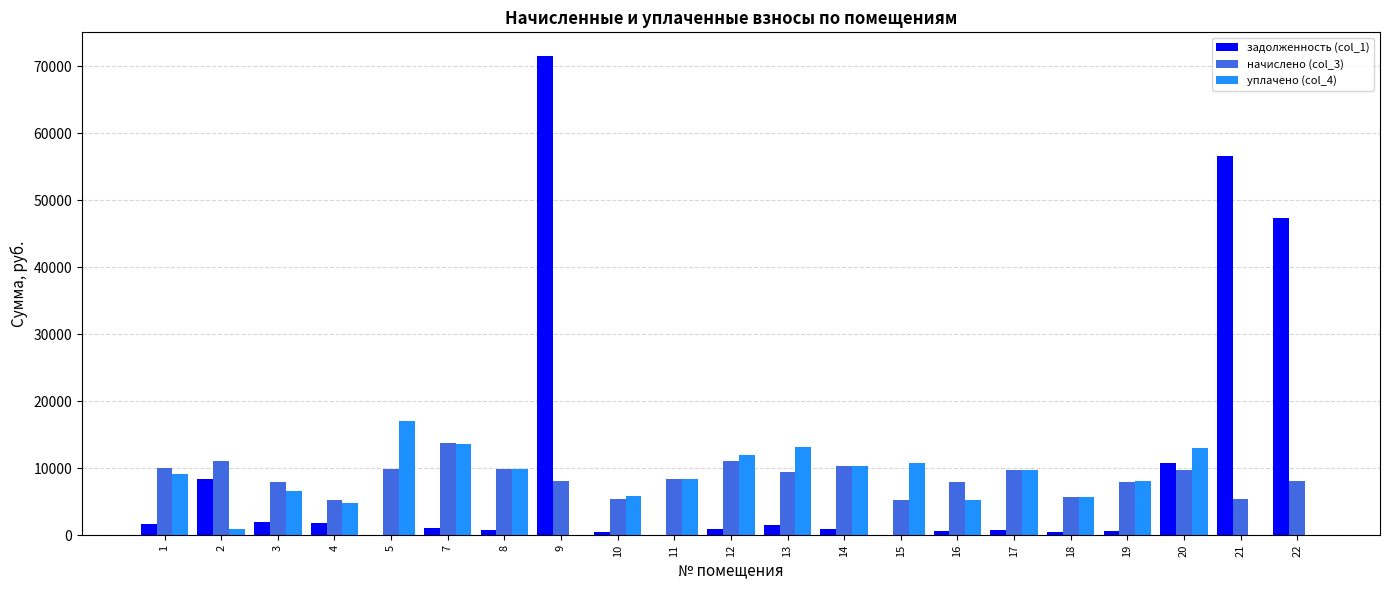

At which category is the sum across all series the highest?

9